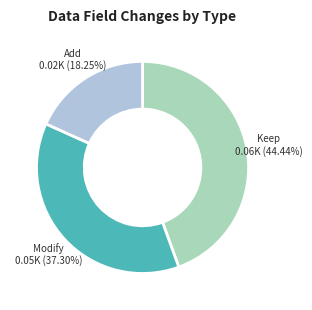

How many slices are in this pie chart?

3